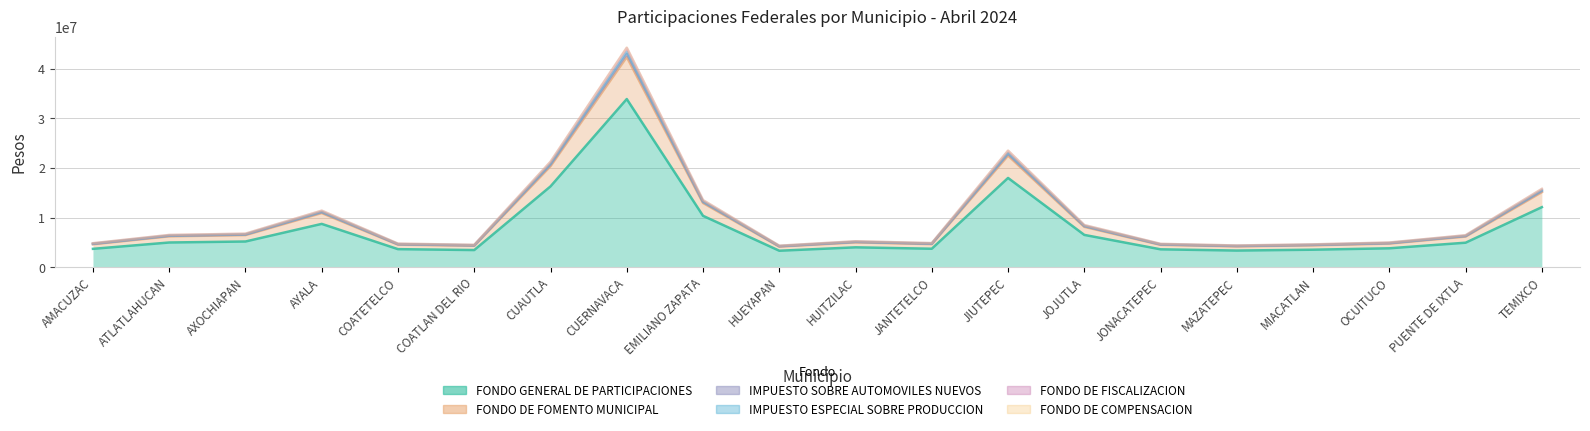

What is the greatest value displayed?

44278403